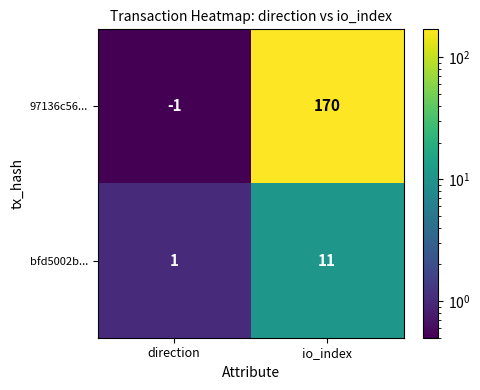

What is the spread (max minus min) of values at direction?

2